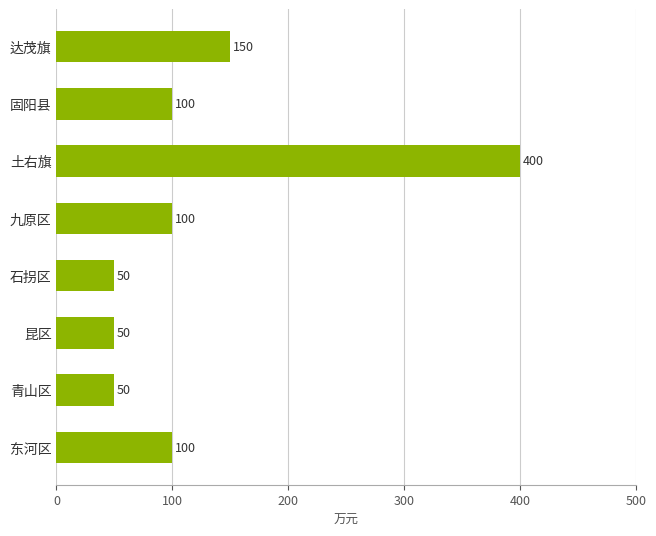

What is the greatest value displayed?

400